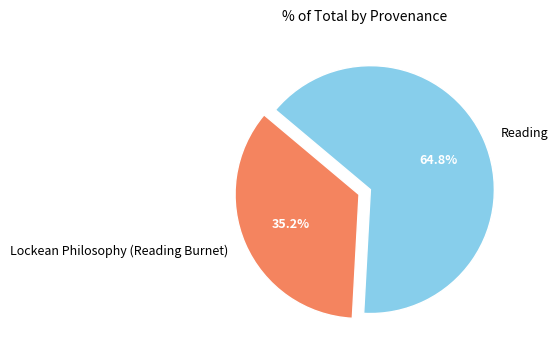

What percentage is NOT represented by Reading?

35.2%